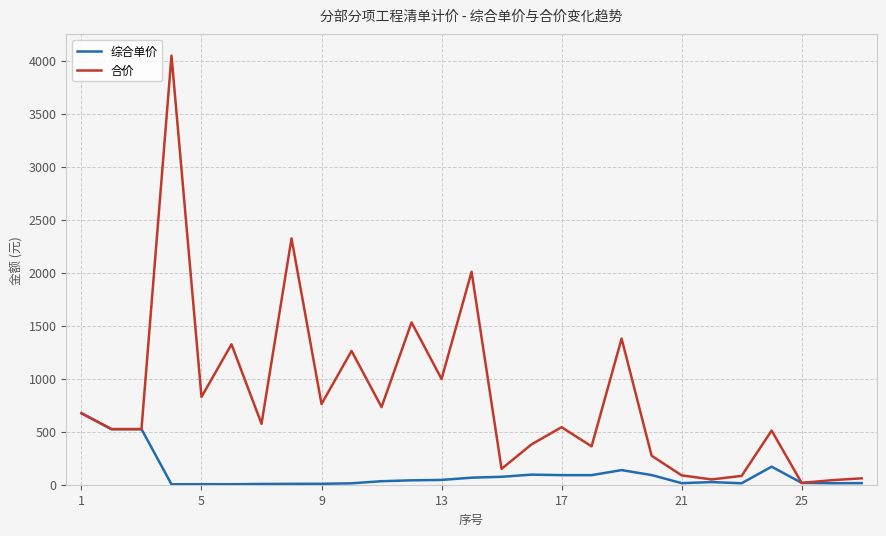

Which series has the largest range (max minus min)?

合价